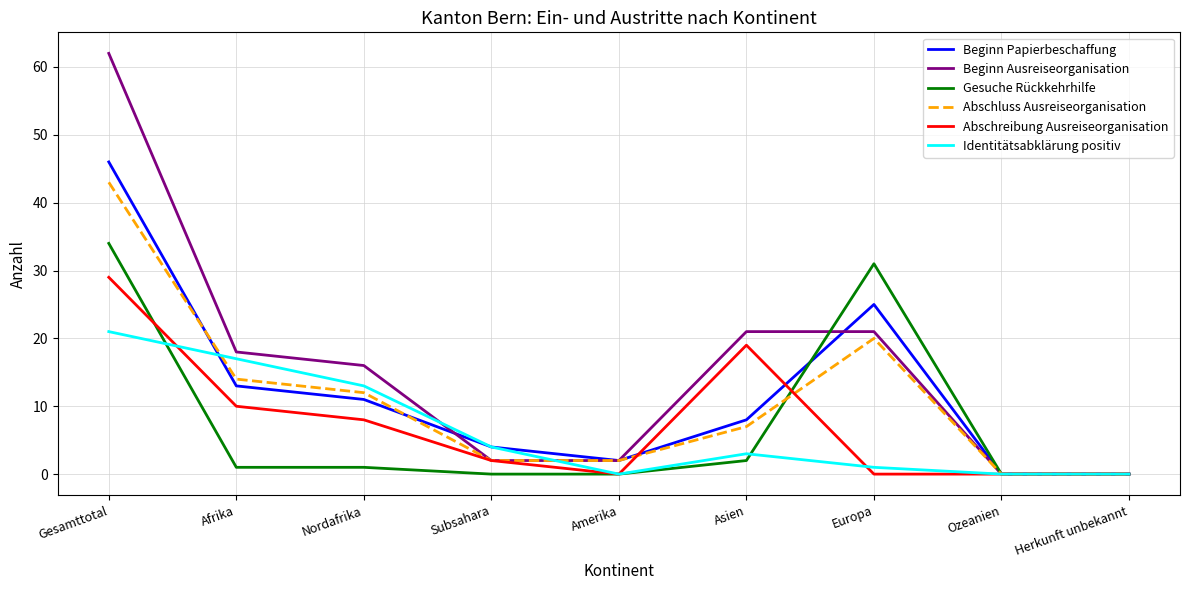

Which series has the largest range (max minus min)?

Beginn Ausreiseorganisation